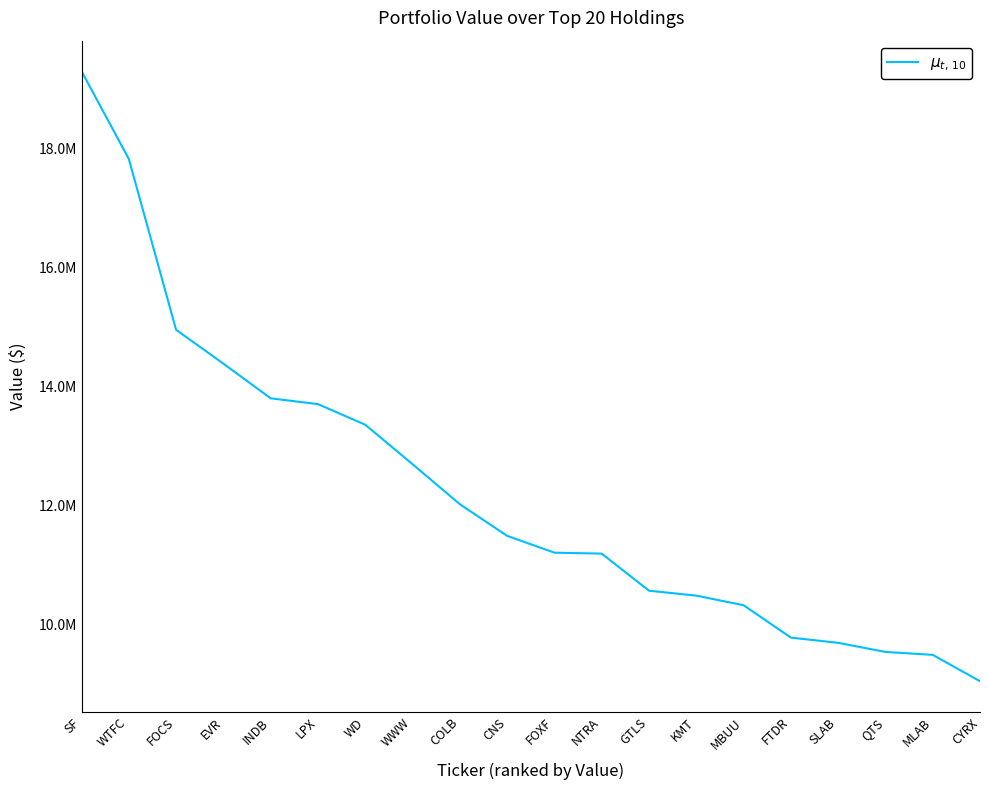

Which category has the lowest value across all series?

CYRX